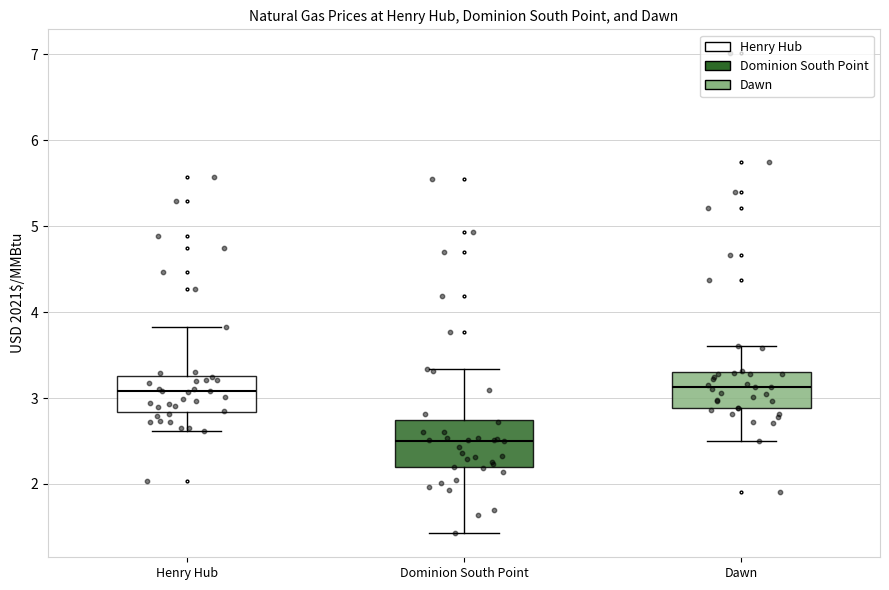

Reading left to right, transcribe this box plot: for each box, give where its median line is, the range the box spans, and where its two whiskers end, as read against the y-axis. The values are not printed on the chart, so give them approximately, as read against the axis.

Henry Hub: median 3.1, box 2.8 to 3.3, whiskers 2.6 to 3.8
Dominion South Point: median 2.5, box 2.2 to 2.7, whiskers 1.4 to 3.3
Dawn: median 3.1, box 2.9 to 3.3, whiskers 2.5 to 3.6